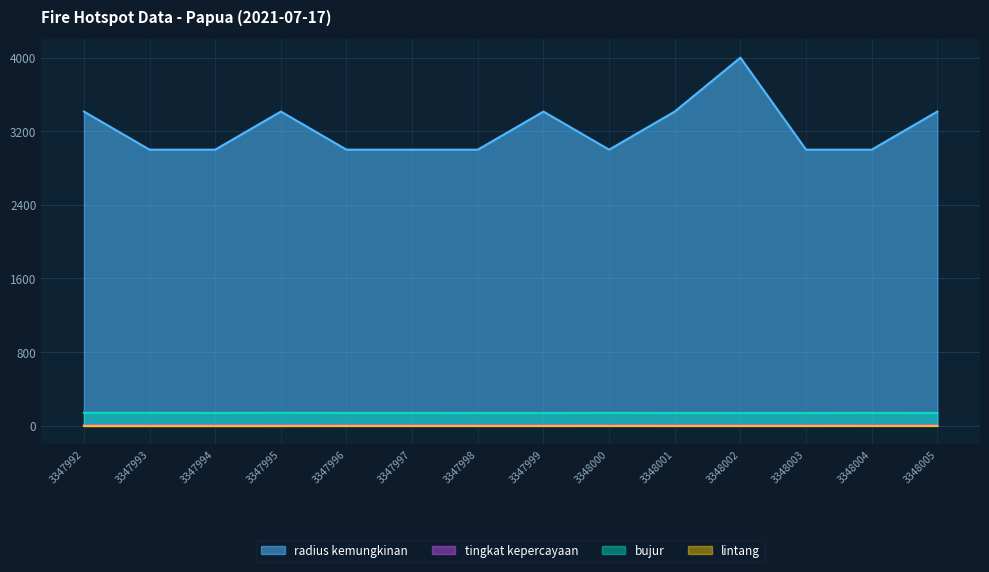

The value of bujur at 3347999 is 138.4. True or false?

True